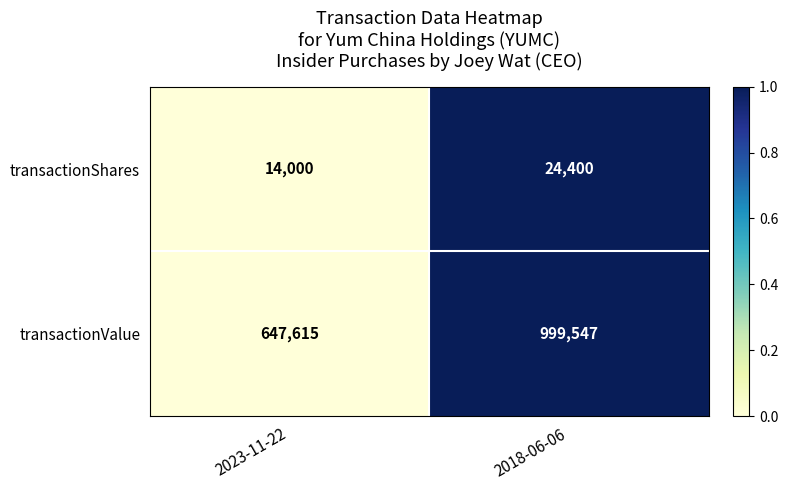

What is the sum of all transactionShares values?

38400